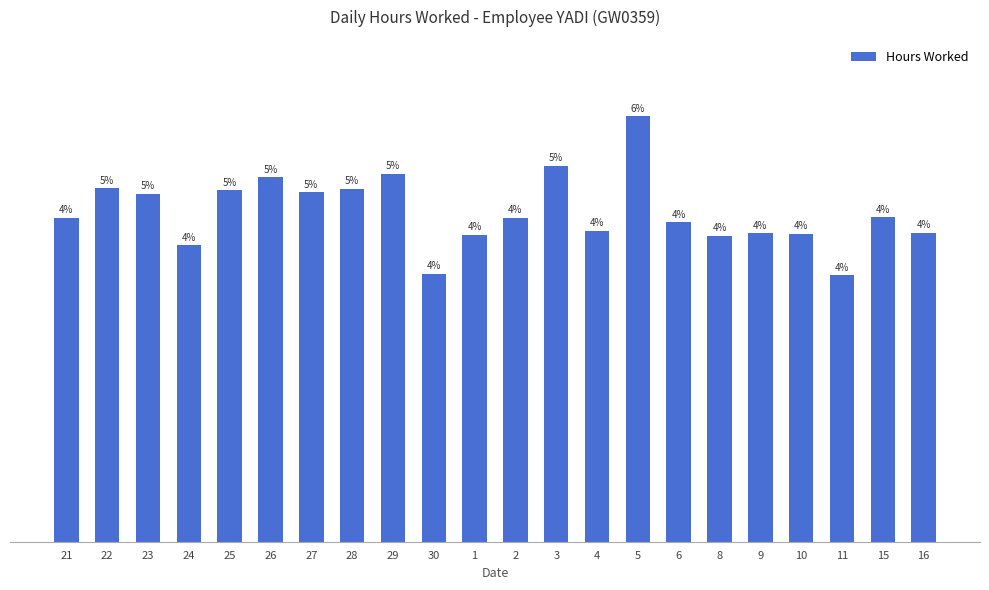

Are the bars horizontal?

No